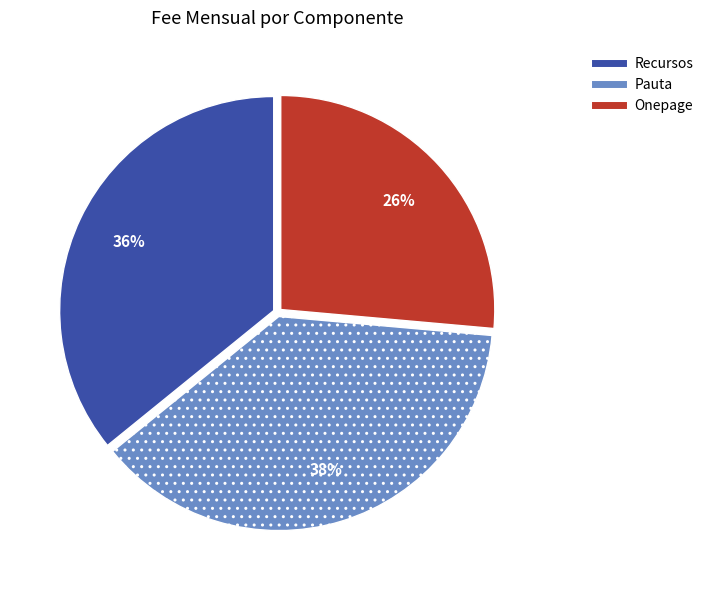

To the nearest percent, what is the combined percentage of Pauta and Recursos?

74%